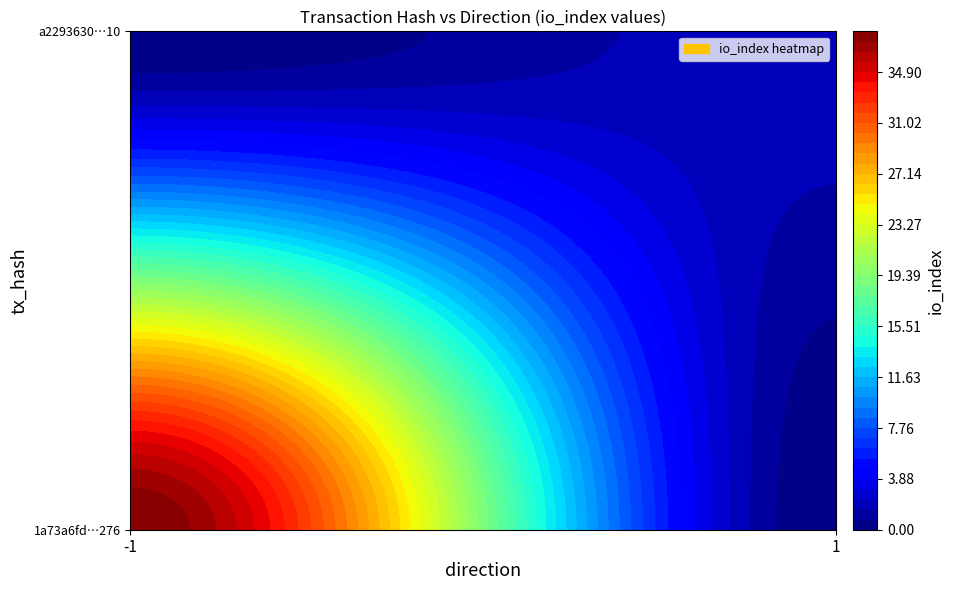

What is the maximum value for a2293630a87a6eb3880f586c67bb05c549e6a10?

2